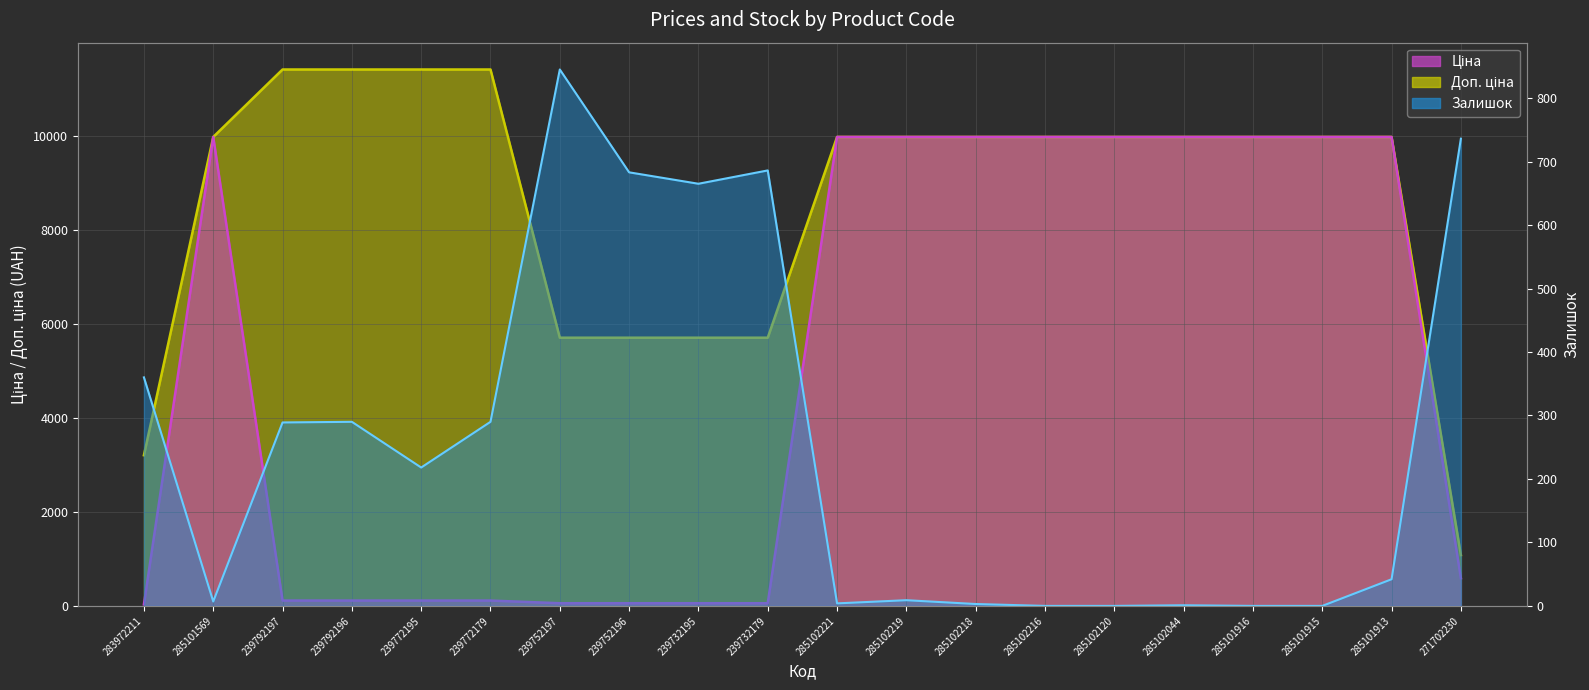

How many lines are shown in the chart?

3